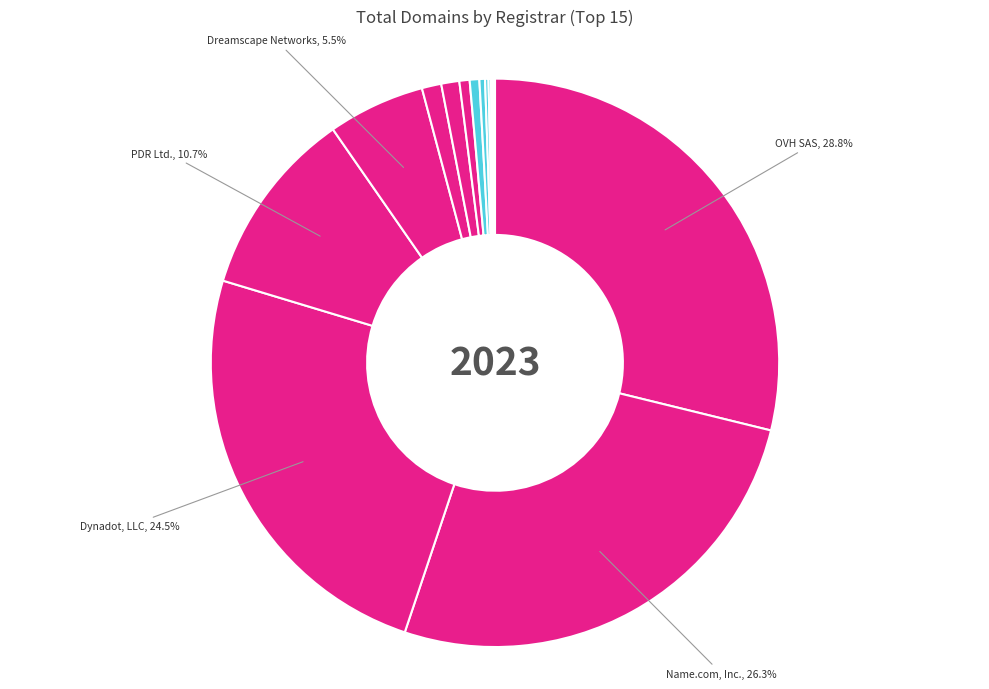

Does any single category account for the majority?

No